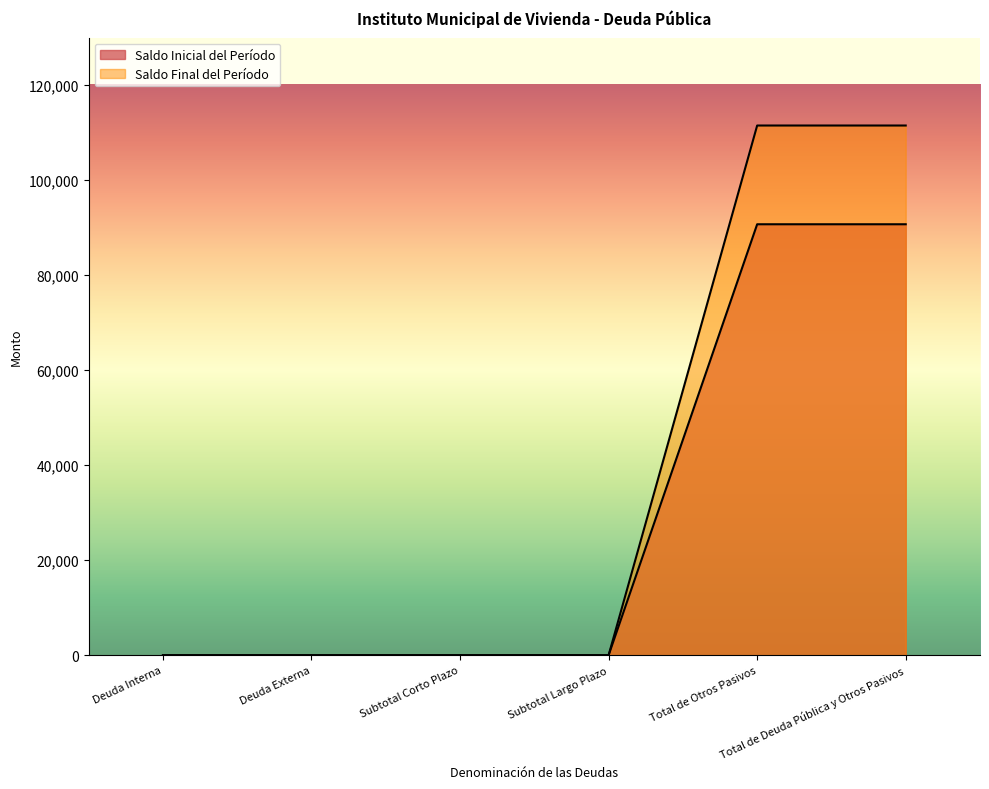

At how many categories does at least one series exceed 107686?

2